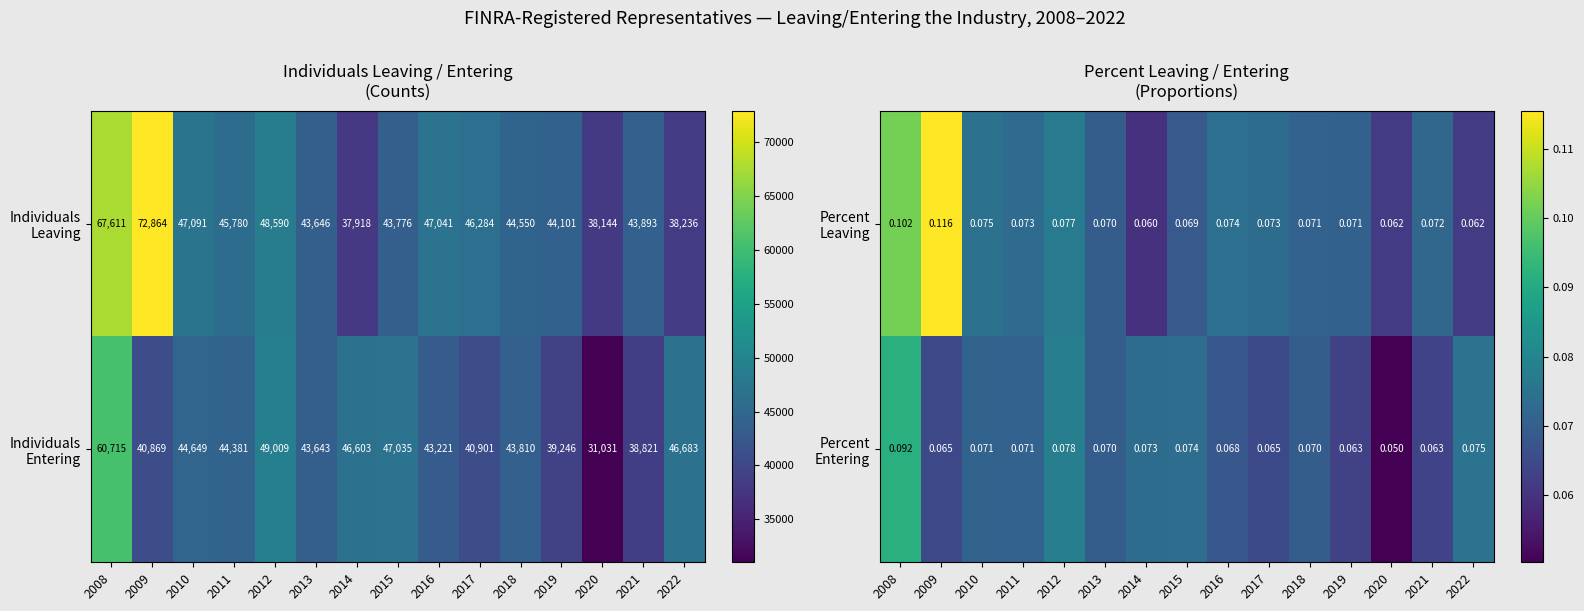

What value does the Percent Entering series have at 2014?

0.1